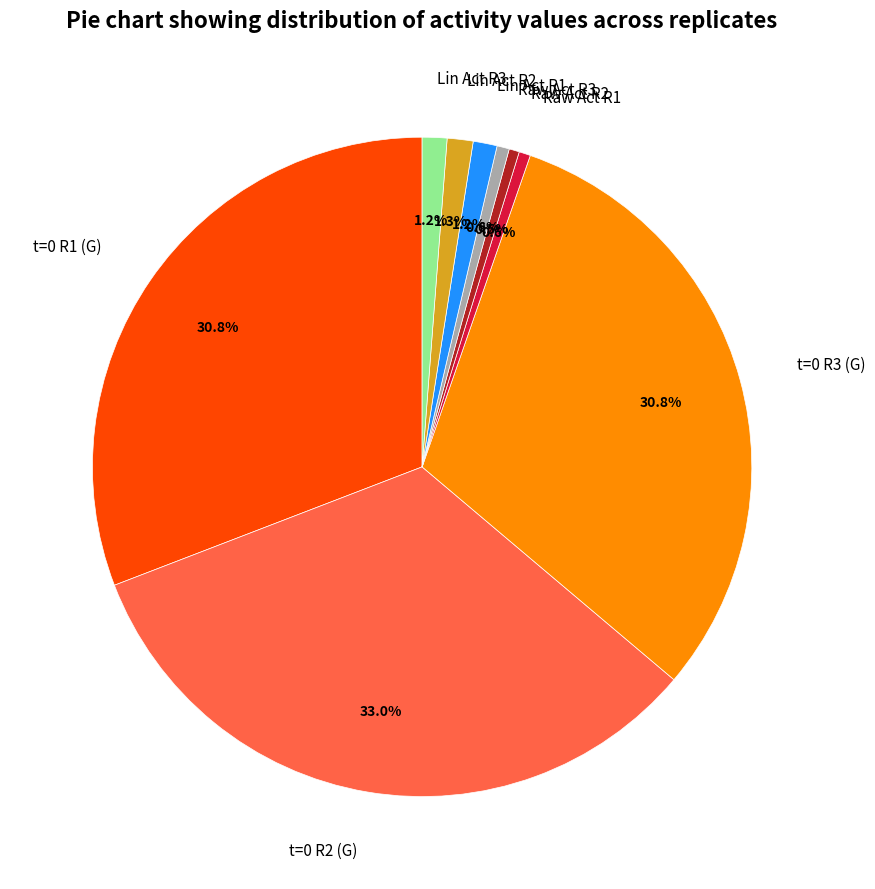

Is there a majority slice in this chart?

No